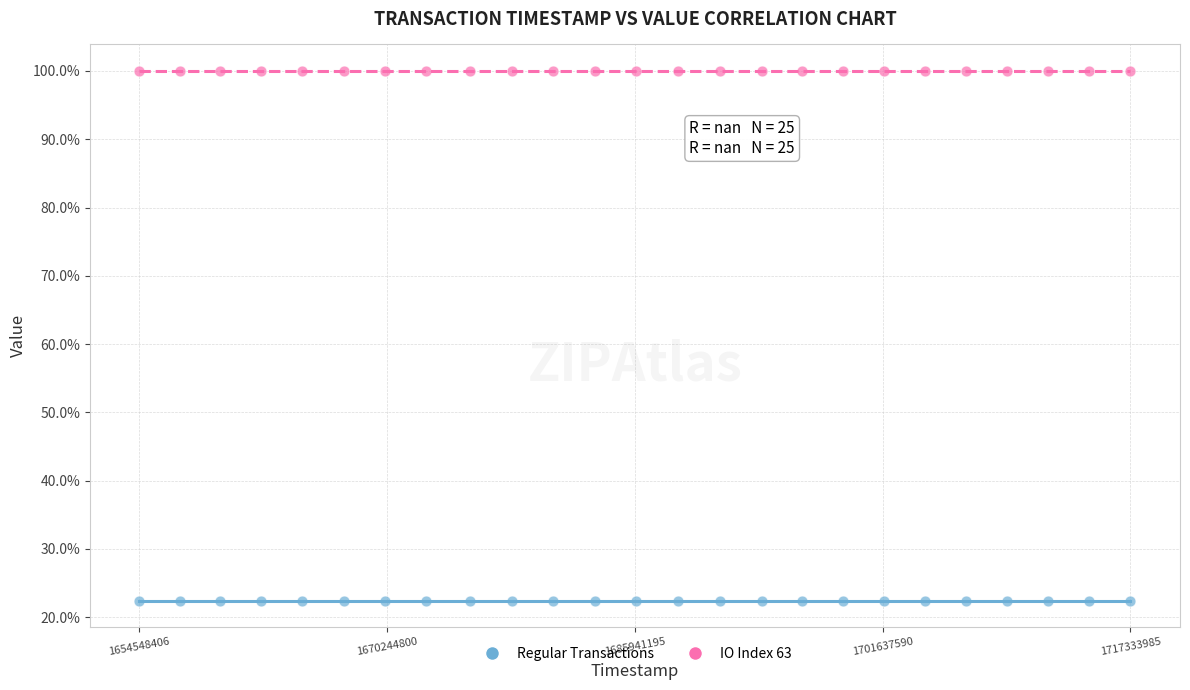

What are all the series names shown in the legend?

Regular Transactions, IO Index 63